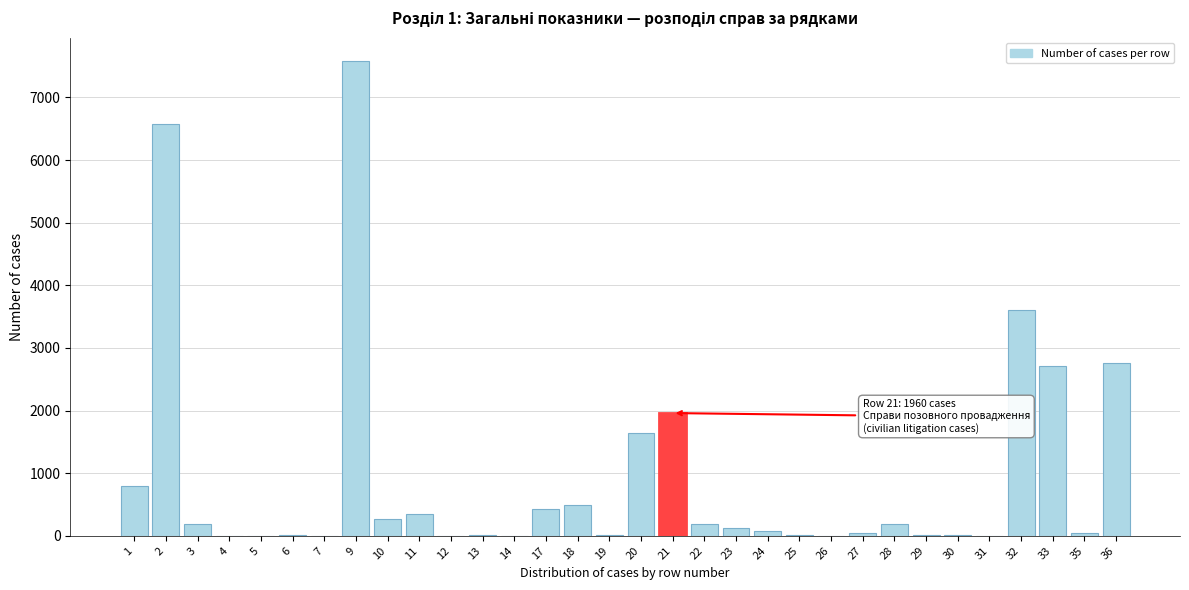

What is the change in value from 18 to 20?

+1159